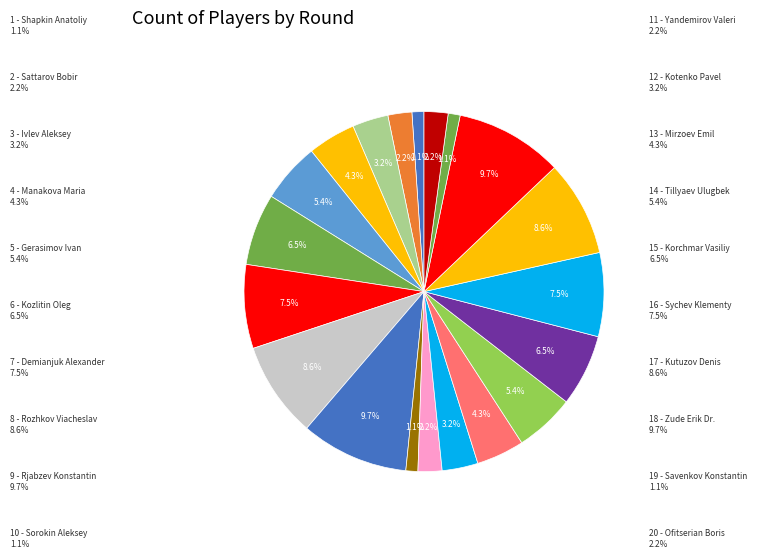

Rank the categories by value from highest to lowest.

Rjabzev Konstantin, Zude Erik Dr., Rozhkov Viacheslav, Kutuzov Denis, Demianjuk Alexander, Sychev Klementy, Kozlitin Oleg, Korchmar Vasiliy, Gerasimov Ivan, Tillyaev Ulugbek, Manakova Maria, Mirzoev Emil, Ivlev Aleksey, Kotenko Pavel, Sattarov Bobir, Yandemirov Valeri, Ofitserian Boris, Shapkin Anatoliy, Sorokin Aleksey, Savenkov Konstantin